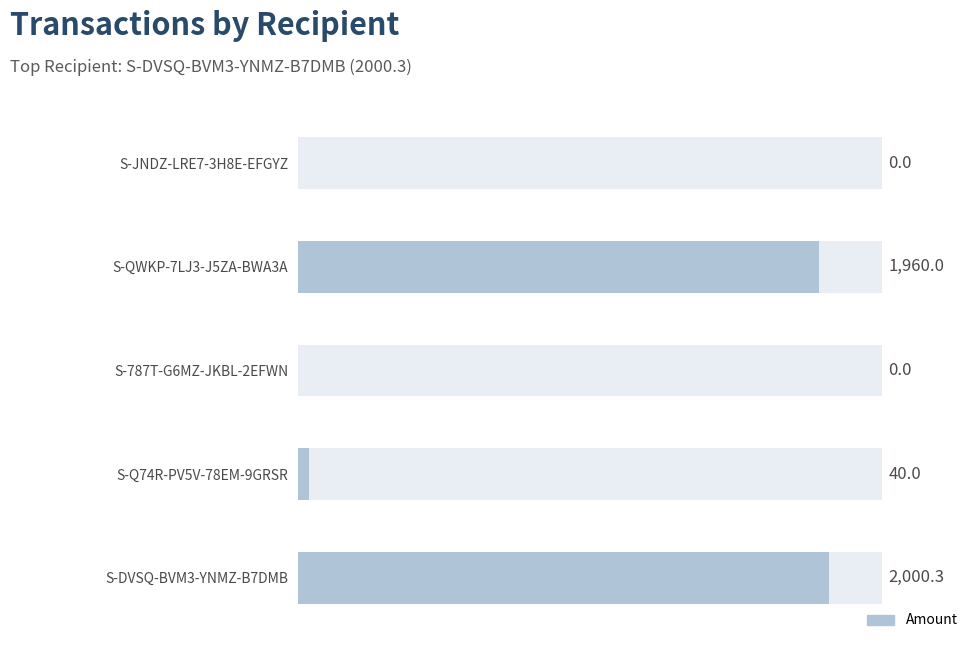

Reading left to right, transcribe all the data shown in this chart.

0.0	1960.0	0.0	40.0	2000.3